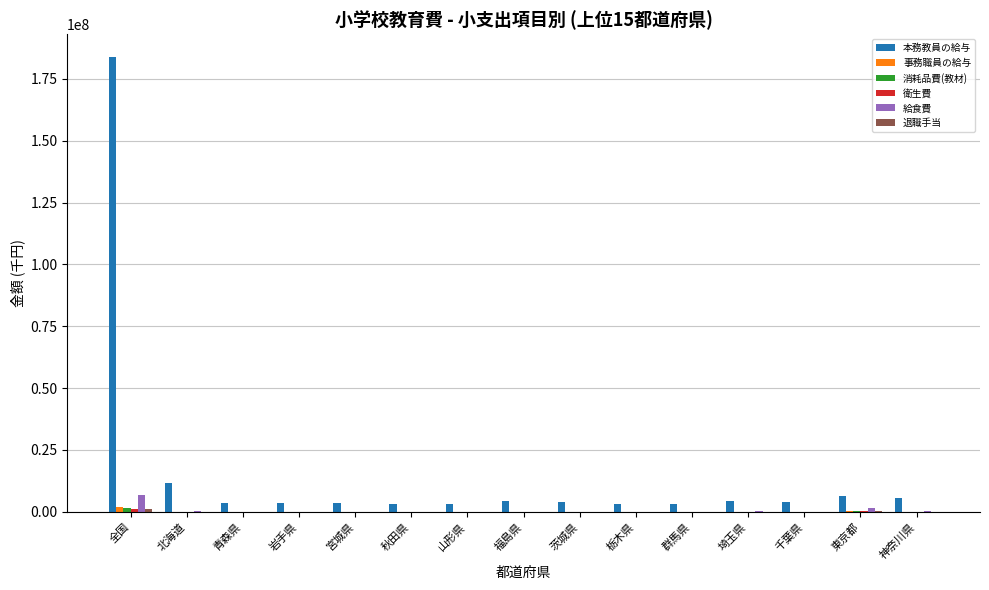

Which series has the largest total across all categories?

本務教員の給与